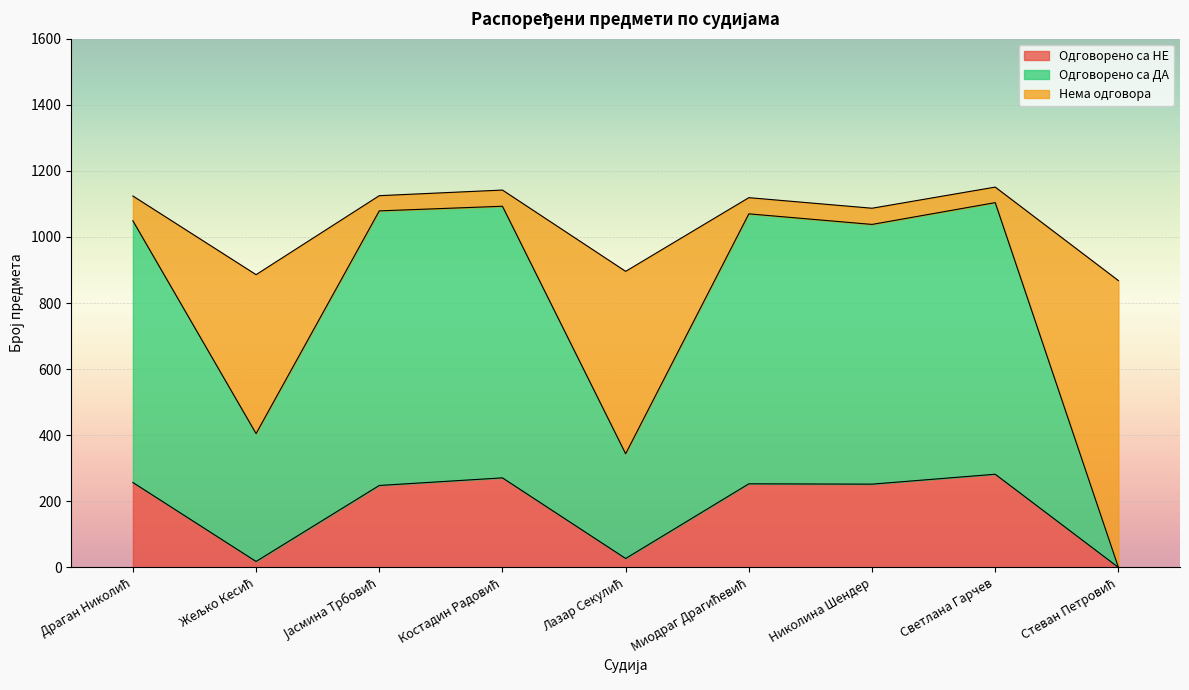

True or false: Одговорено са НЕ has a value of 252 at Николина Шендер.

True